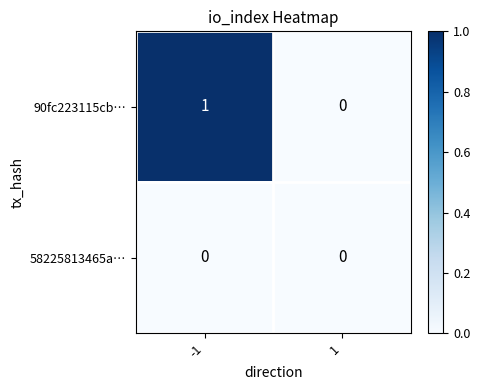

What is the greatest value displayed?

1